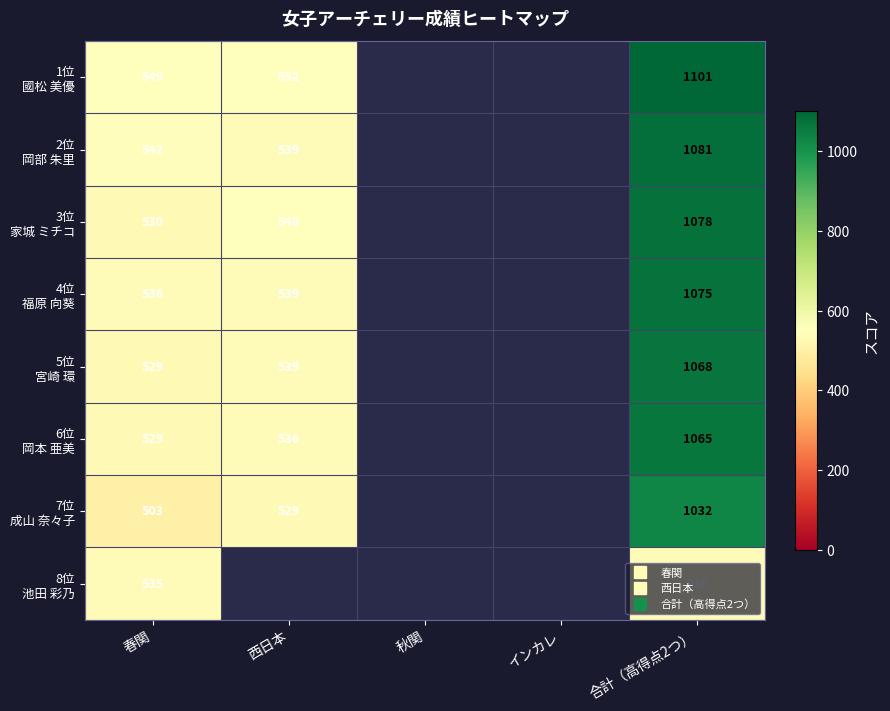

How many categories are shown in the chart?

5